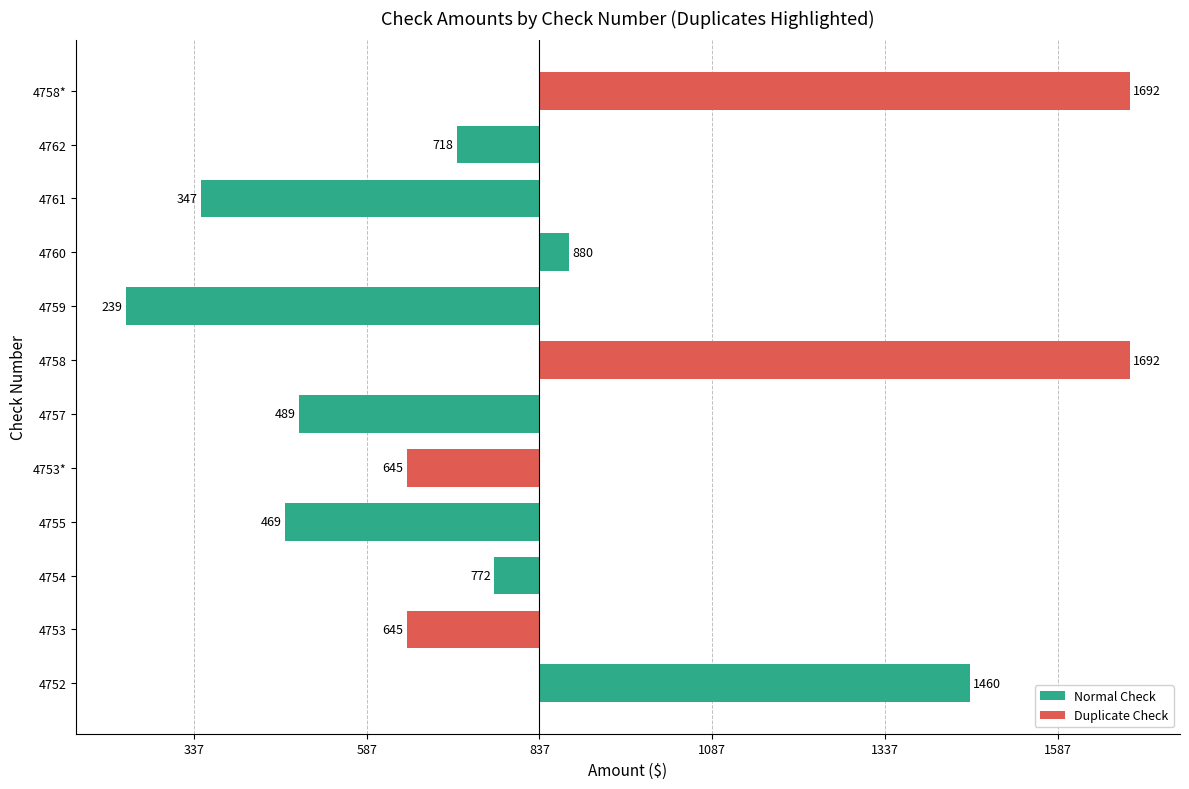

Are the bars horizontal?

Yes